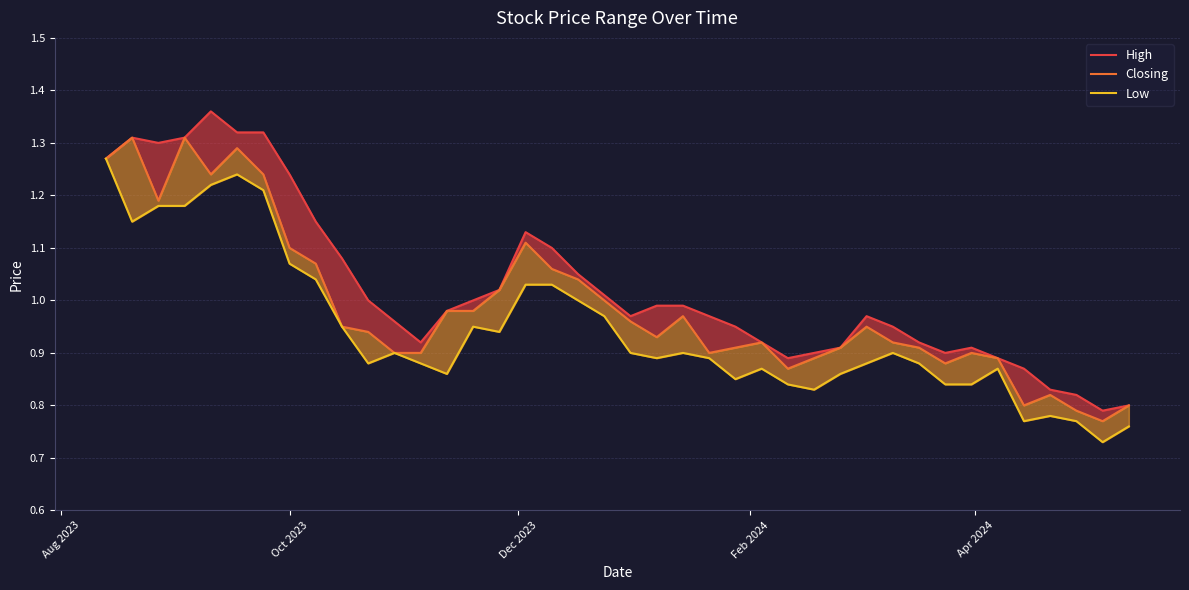

How many interior local valleys does the Low series have?

9